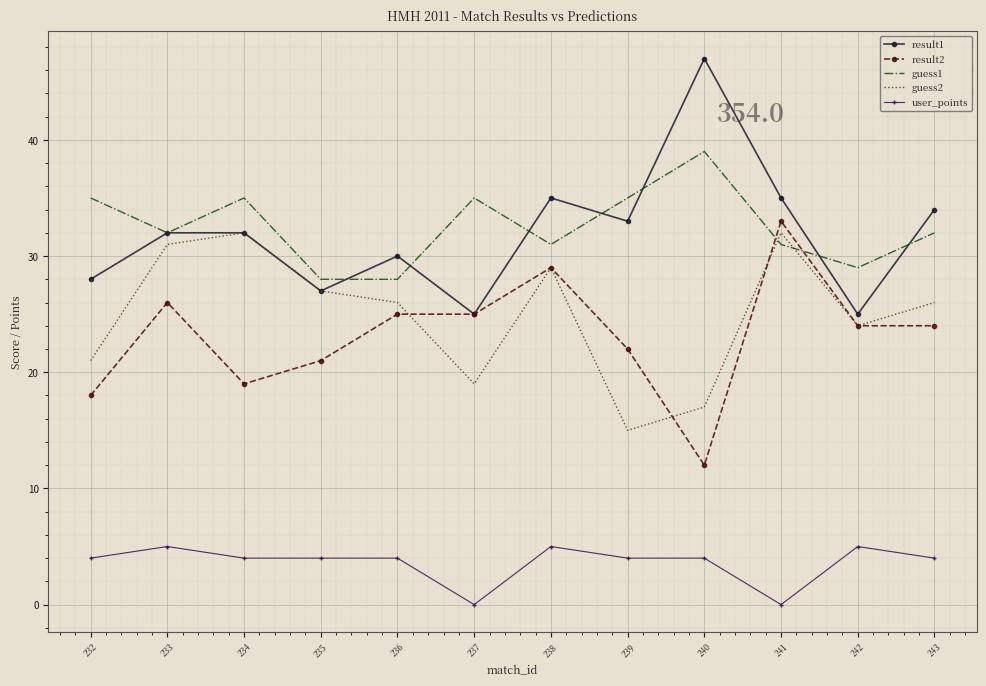

What is the sum of all result1 values?

383